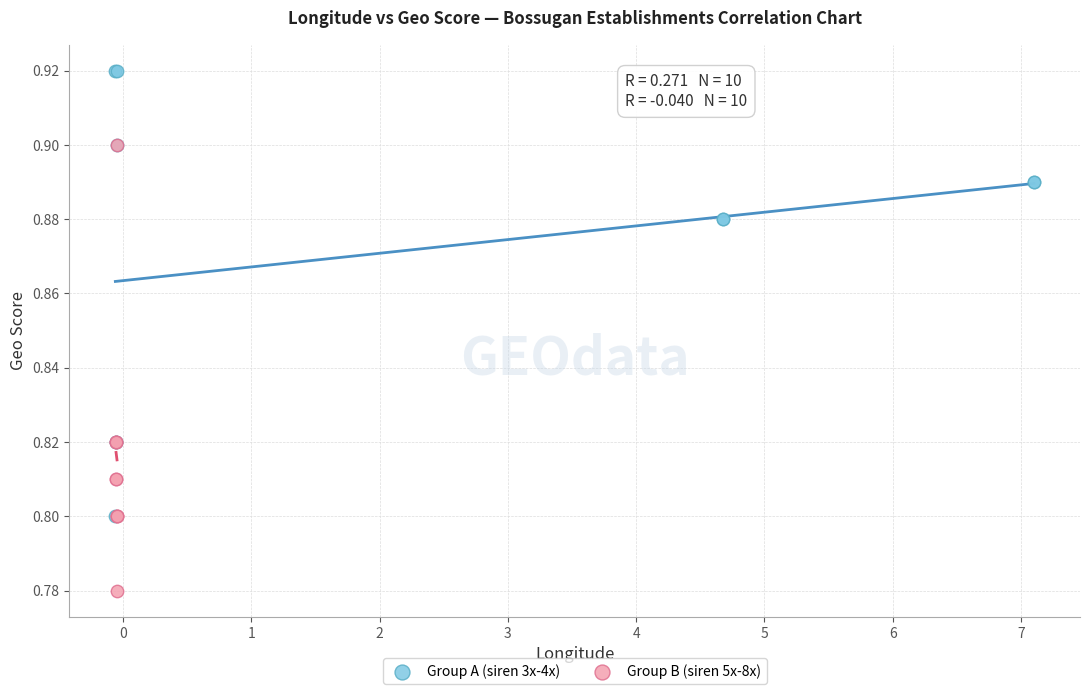

Which series reaches the minimum Y coordinate?

Group B (siren 5x-8x)